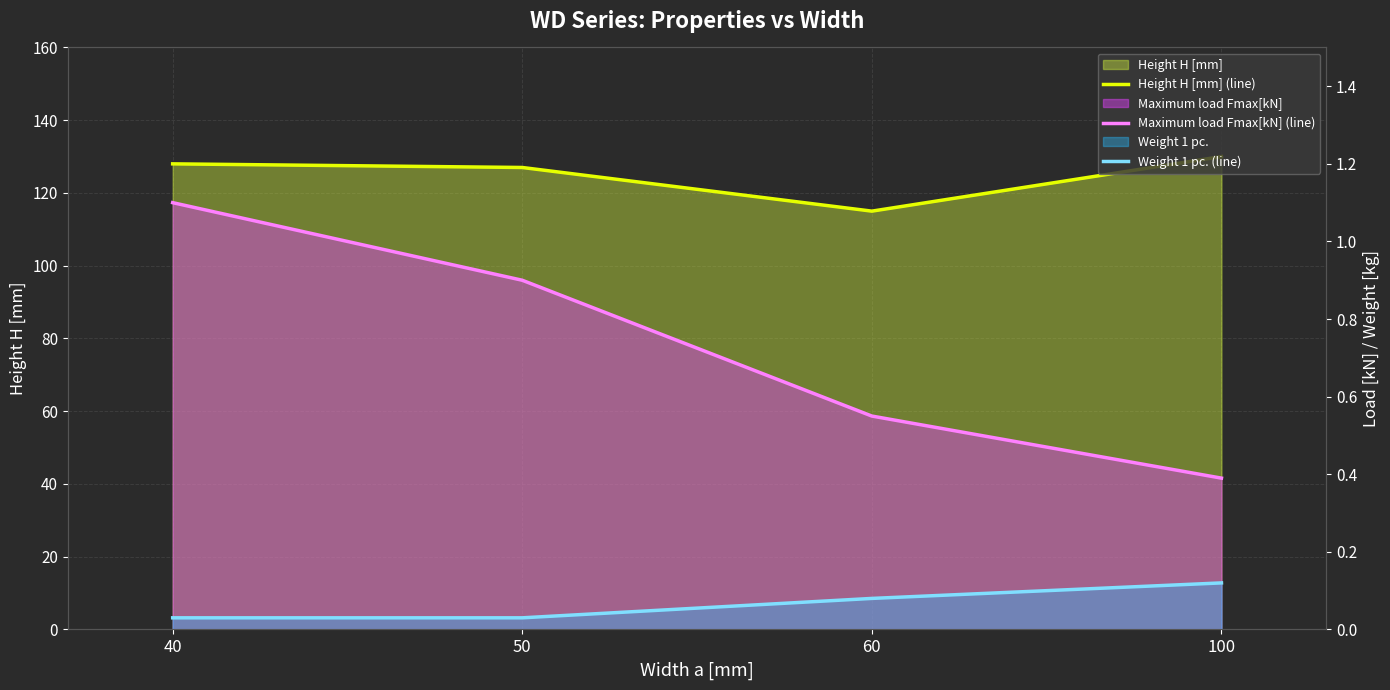

What is the sum of the Maximum load Fmax[kN] (line) values at 40 and 100?

1.5